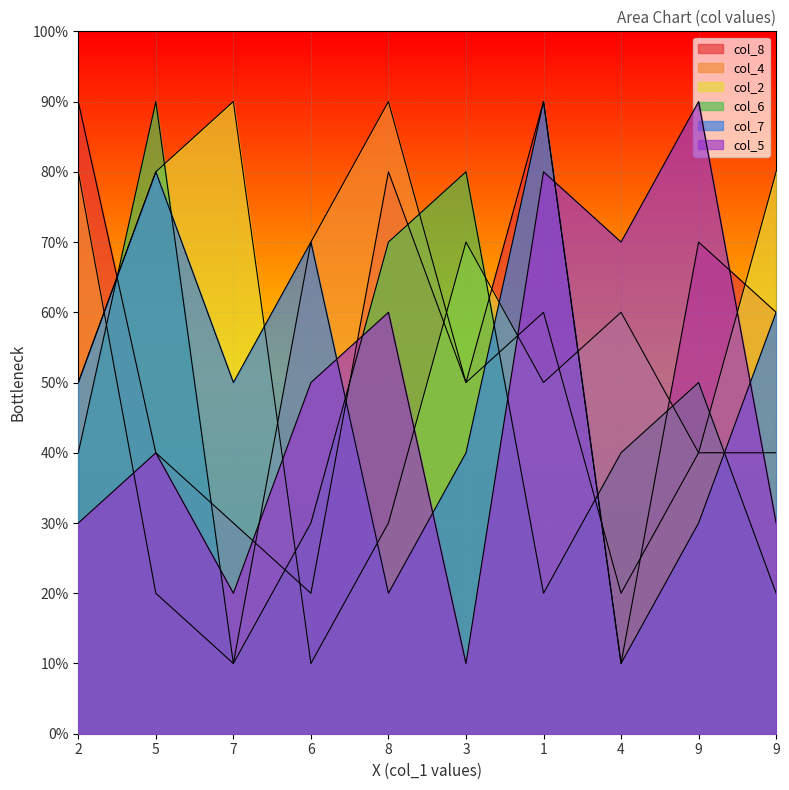

True or false: col_6 and col_7 intersect in this chart.

True